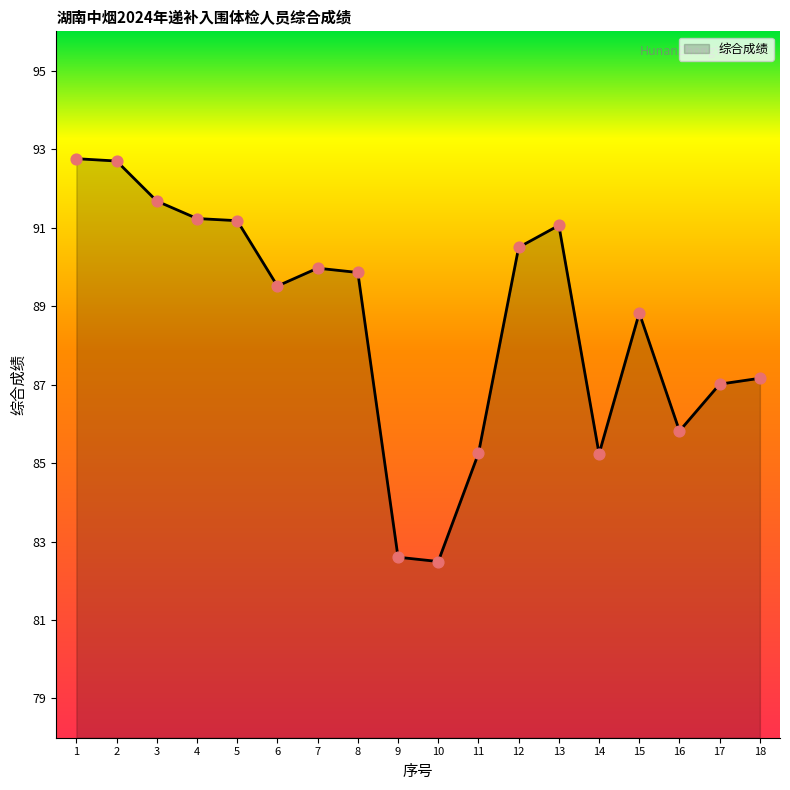

What is the ratio of the value at 15 to the value at 8?

1.0